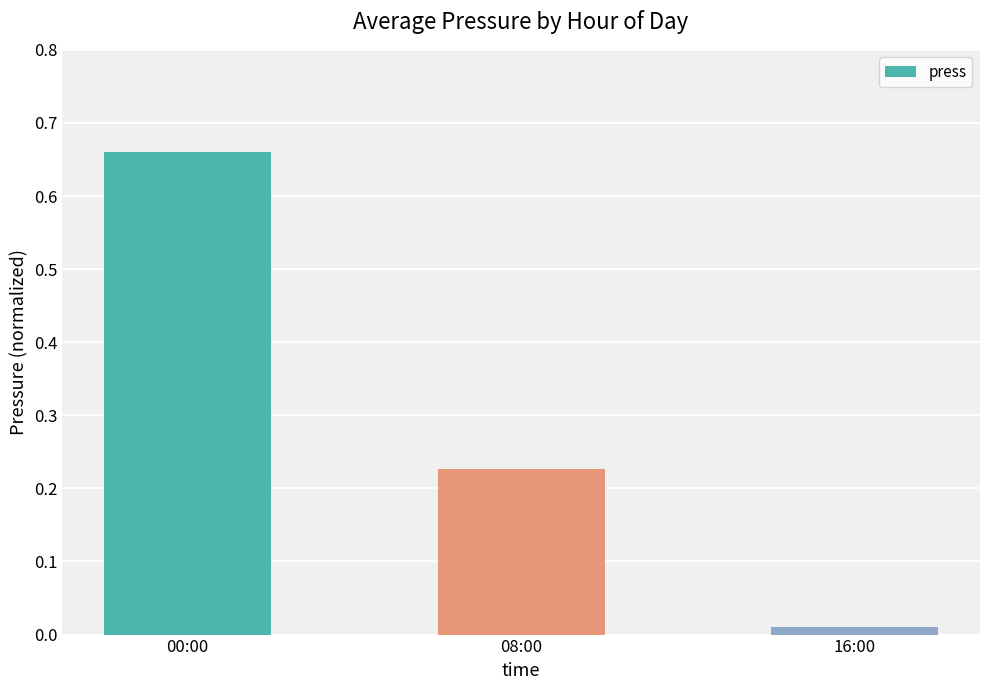

What is the difference between the values at 08:00 and 00:00?

0.4